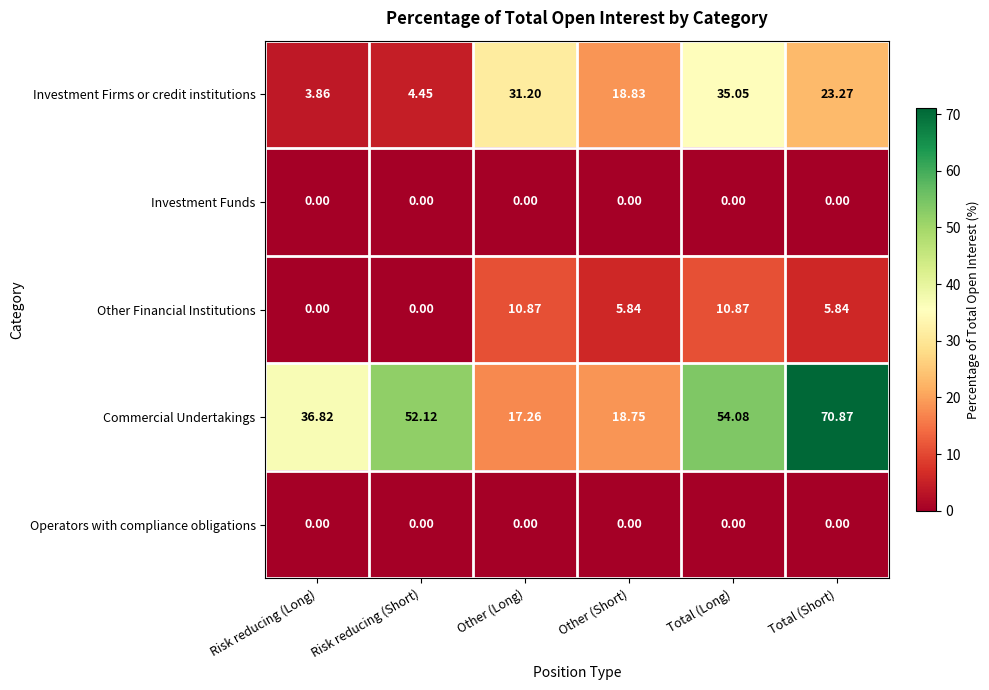

Which series has the widest spread of values?

Commercial Undertakings